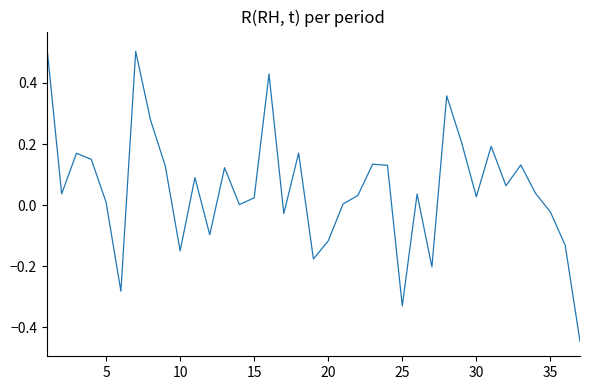

How many lines are shown in the chart?

1